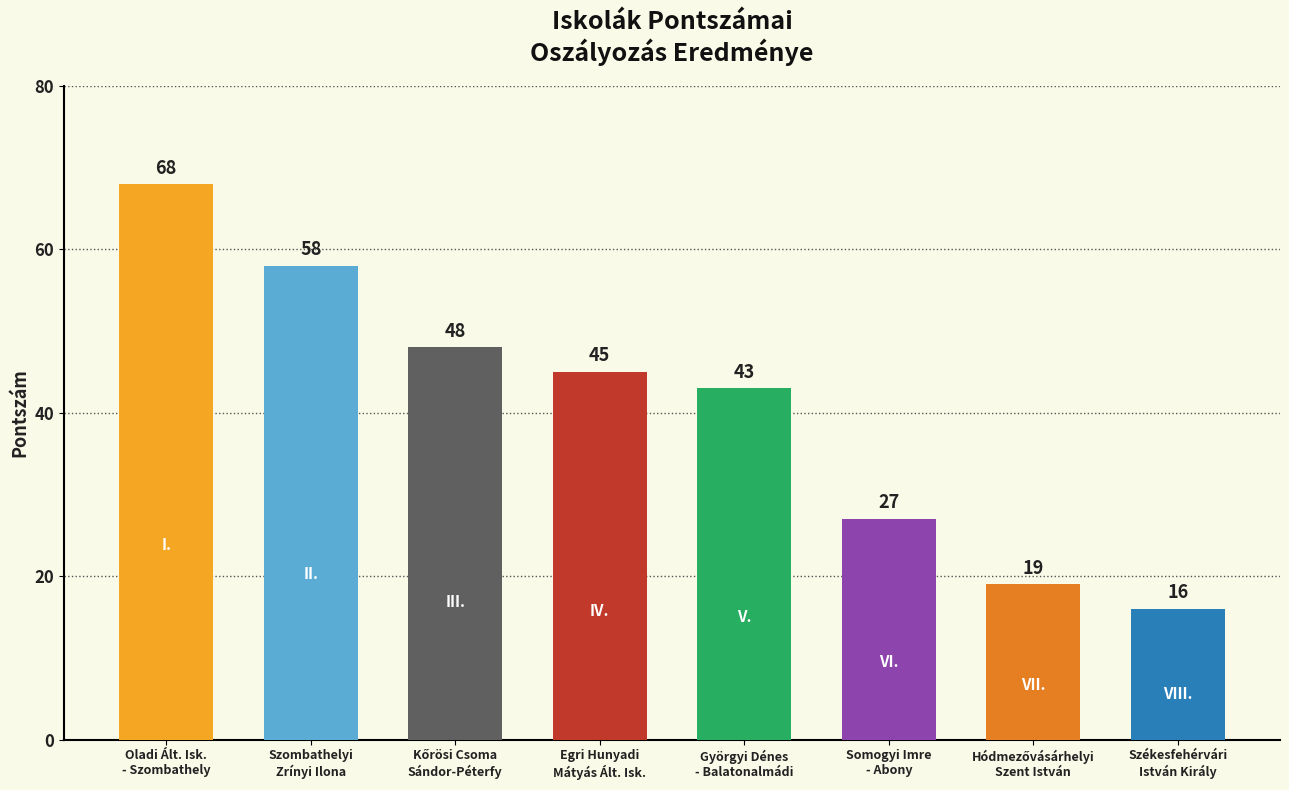

What is the difference between the maximum and second lowest values?

49